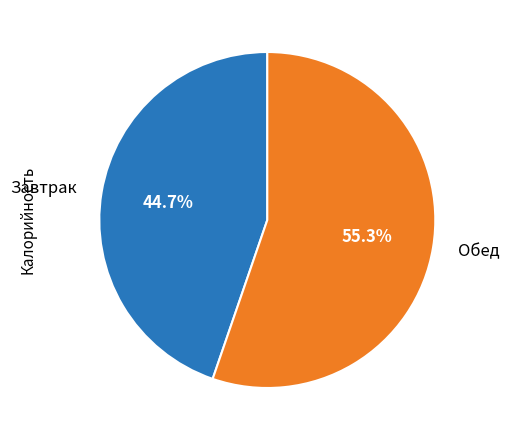

Which category has the smallest portion of the pie?

Завтрак